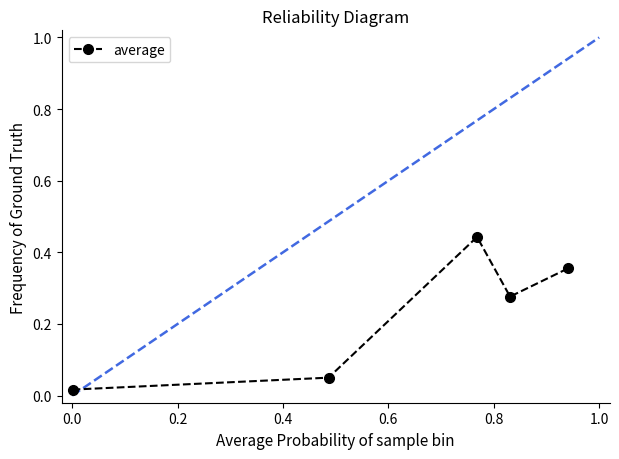

How many interior local valleys (lower than both neighbors) does the data have?

1